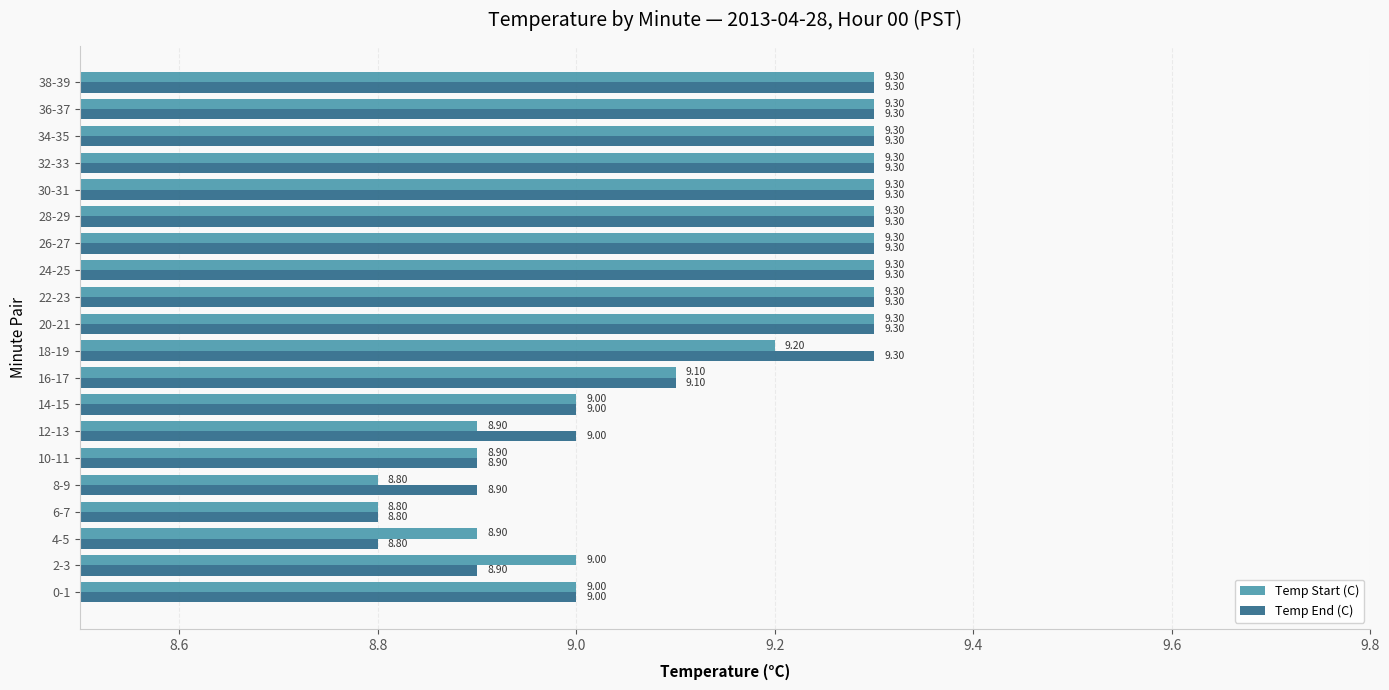

Rank the series by their average value, from lowest to highest.

Temp Start (C), Temp End (C)